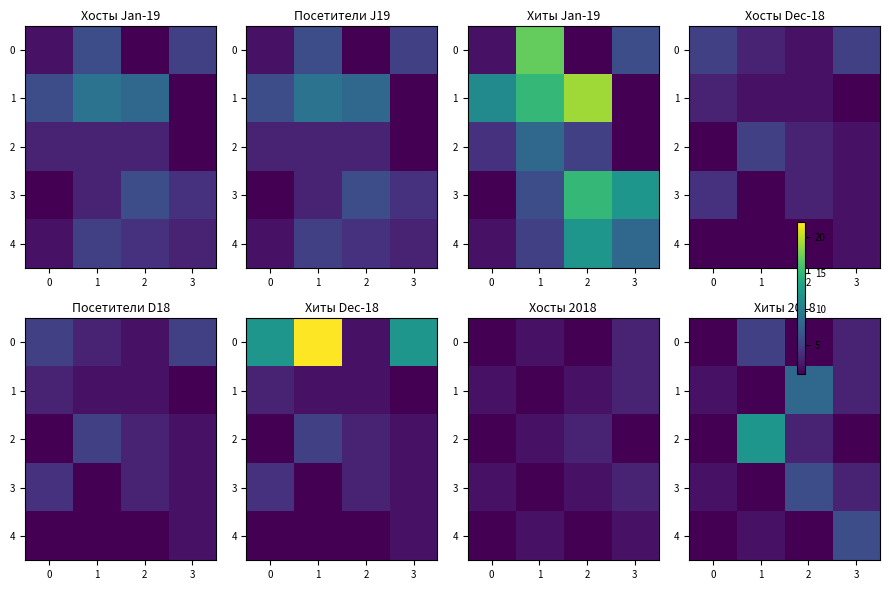

Is the value of 2 at 1 greater than the value of 3 at 2?

Yes